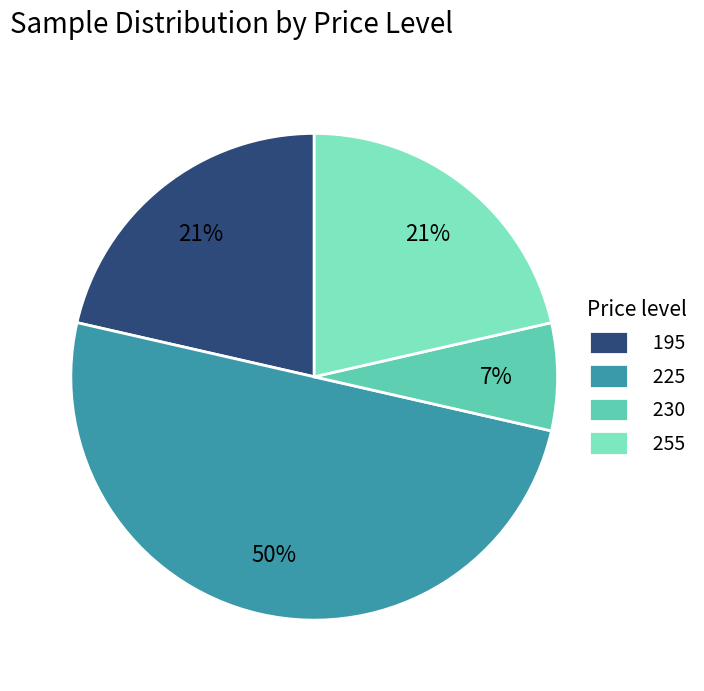

Does 230 represent more than half of the total?

No